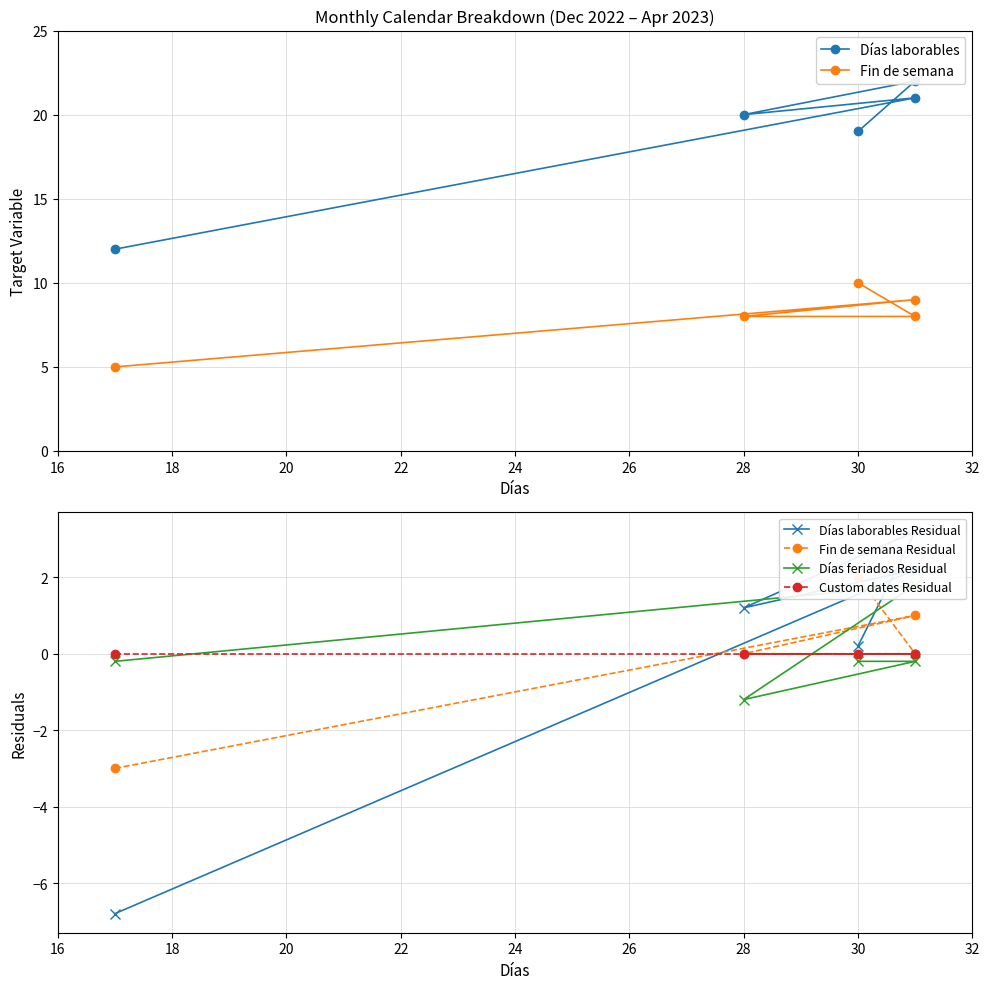

How many Días laborables values are between 19 and 21?

3